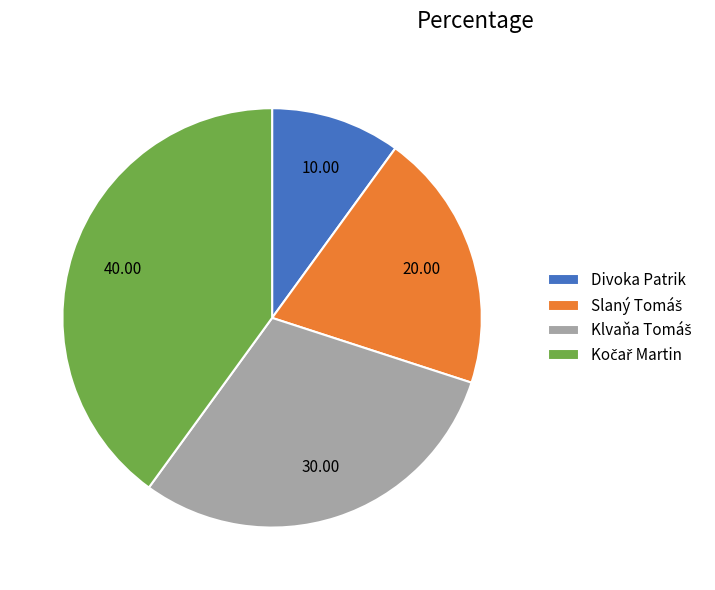

Is there a majority slice in this chart?

No